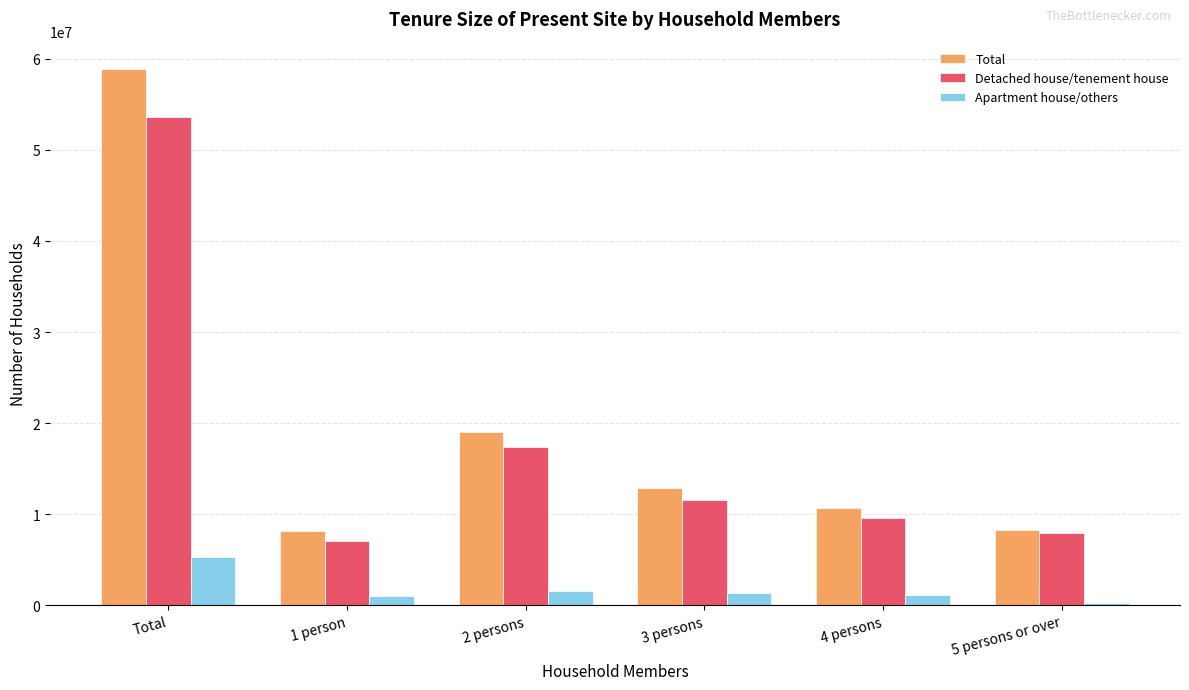

What is the spread (max minus min) of values at 2 persons?

17403000